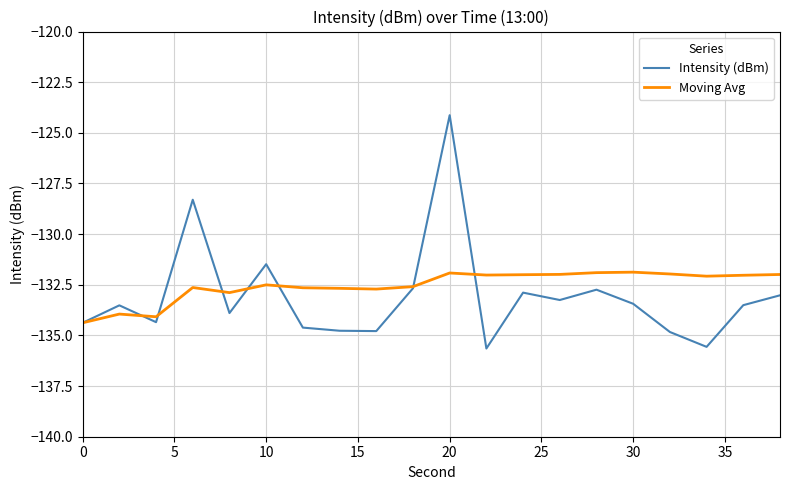

List the series in order of their peak value, lowest first.

Moving Avg, Intensity (dBm)